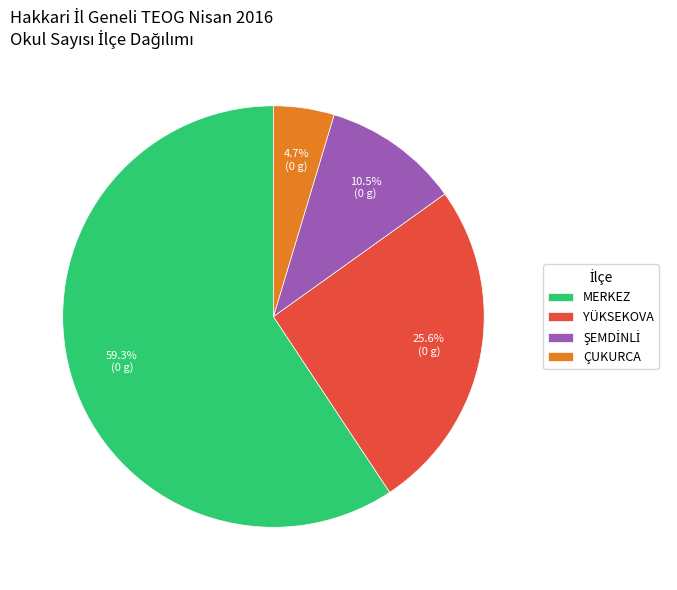

Which has a higher value, YÜKSEKOVA or ÇUKURCA?

YÜKSEKOVA